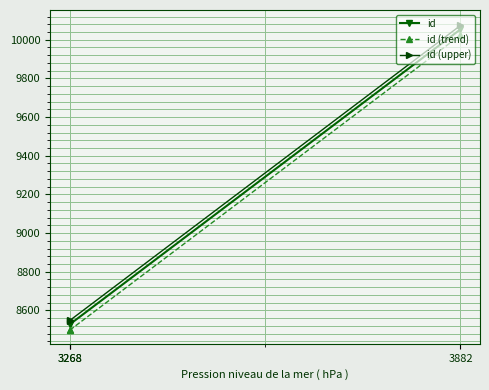

Reading right to left, transcribe all the data shown in this chart.

id: 3882=10054	3268=8528	3268=8527
id (trend): 3882=10024	3268=8498	3268=8497
id (upper): 3882=10074	3268=8548	3268=8547